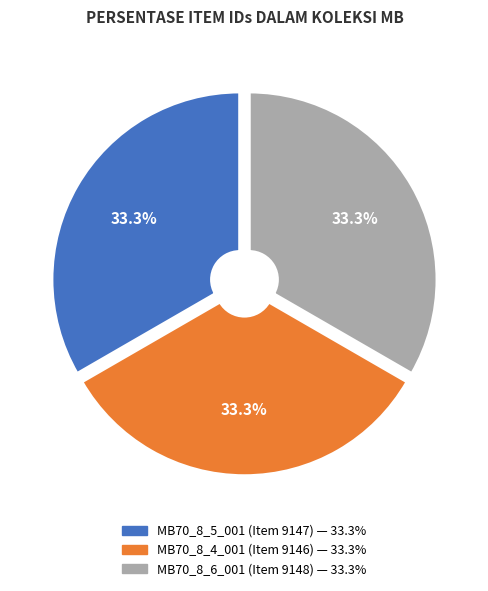

Is there a majority slice in this chart?

No